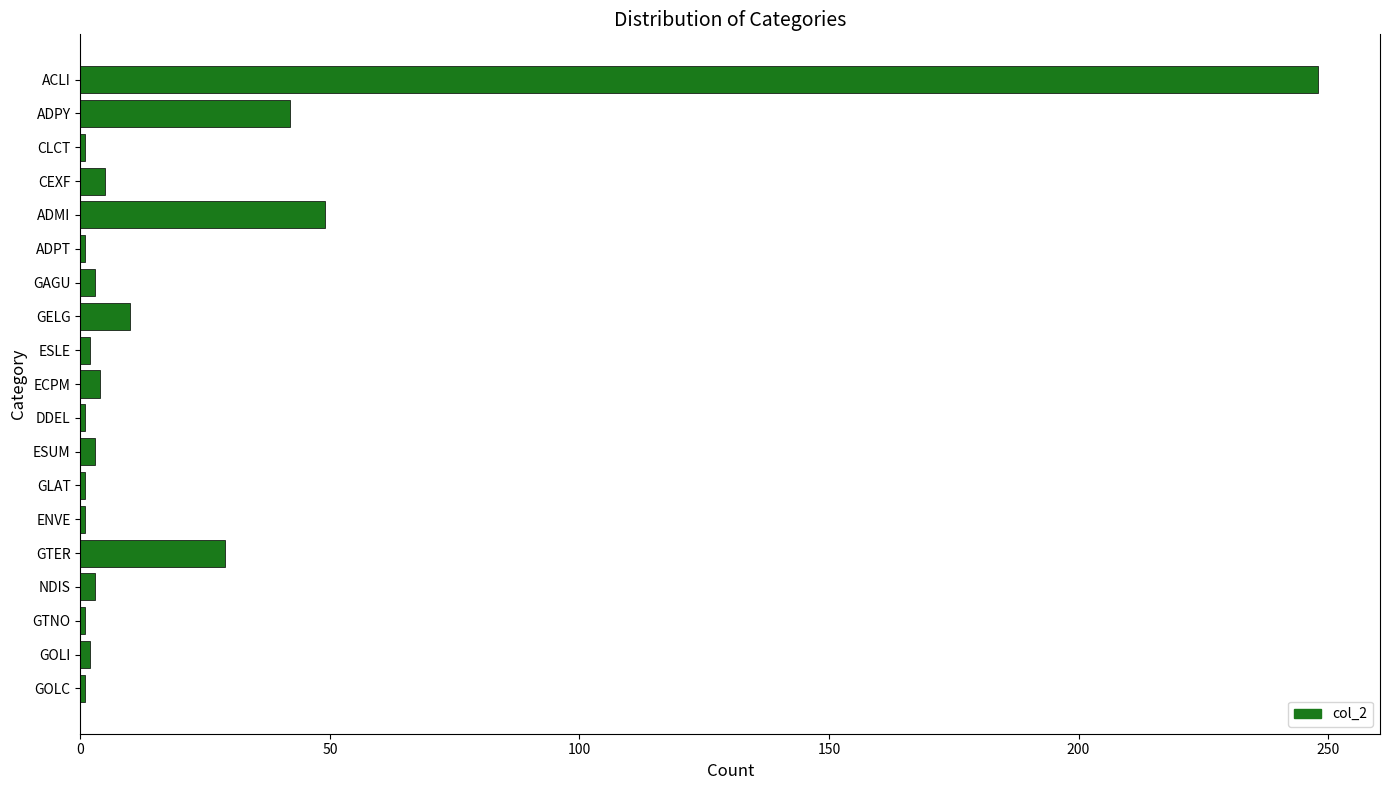

What is the label of the 11th bar from the top?

DDEL